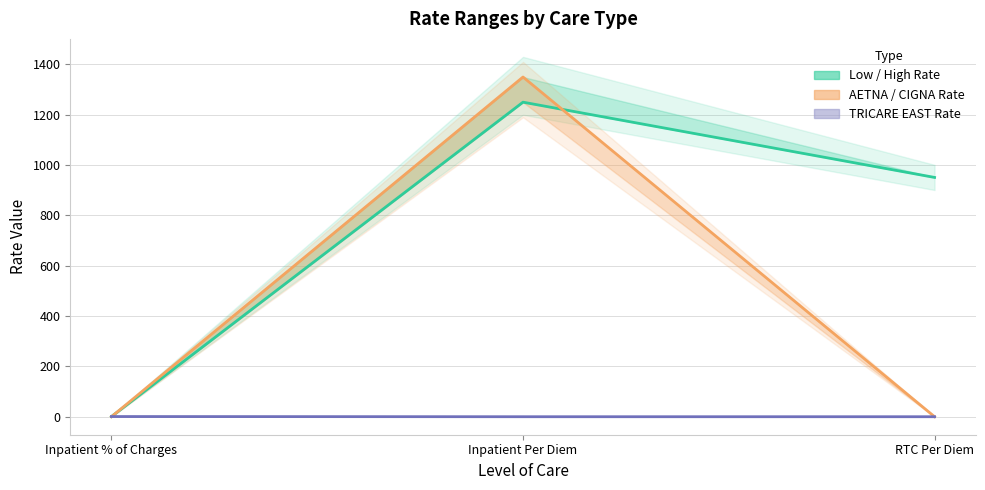

How many values in the CIGNA Rate series exceed 0?

1